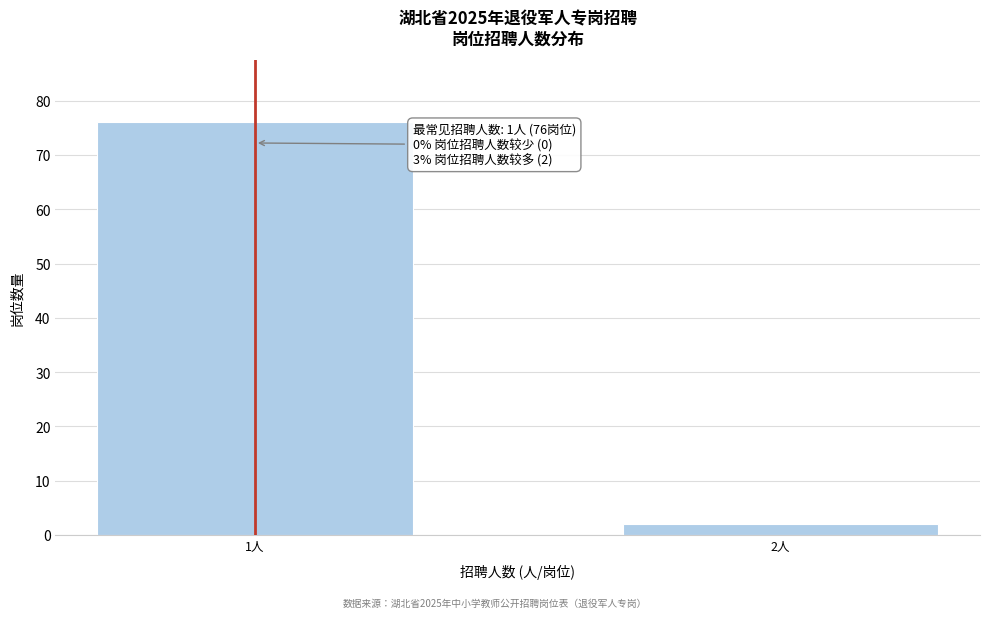

Reading left to right, what are all the values shown in this chart?

1人=76	2人=2